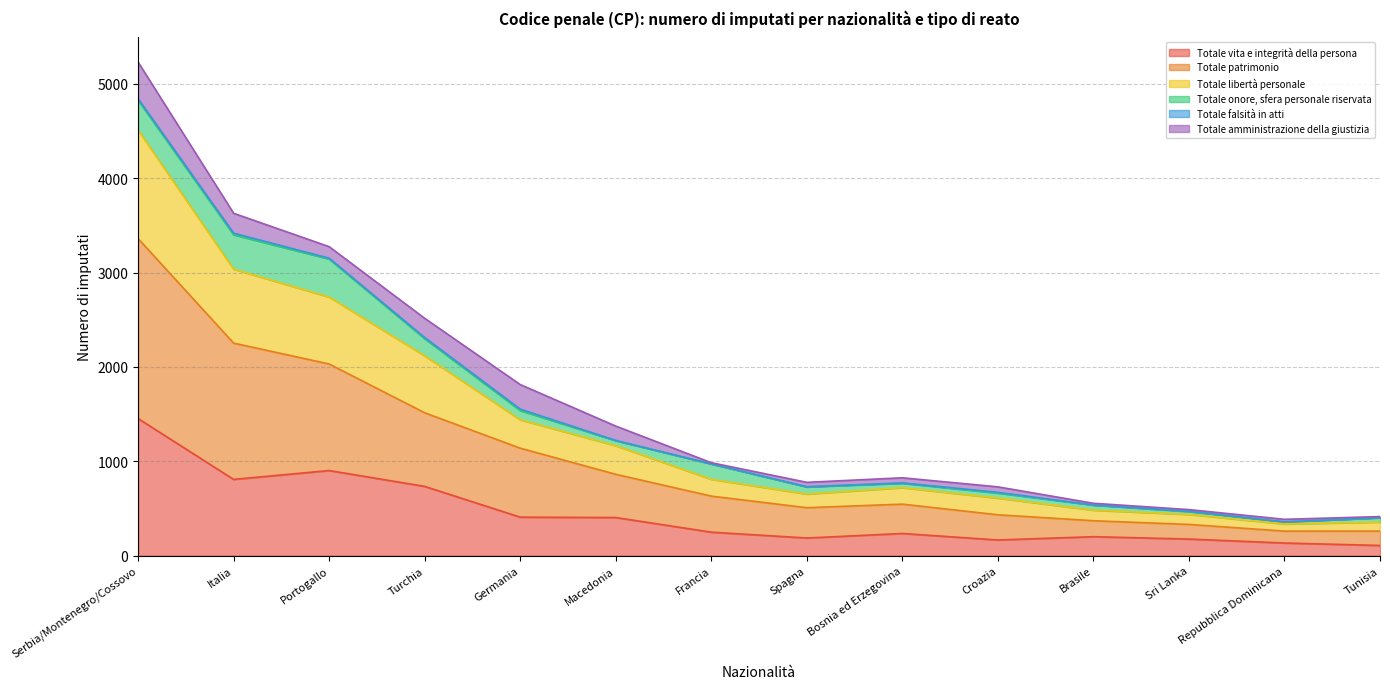

Is the value of Totale vita e integrità della persona at Repubblica Dominicana greater than the value of Totale patrimonio at Tunisia?

No